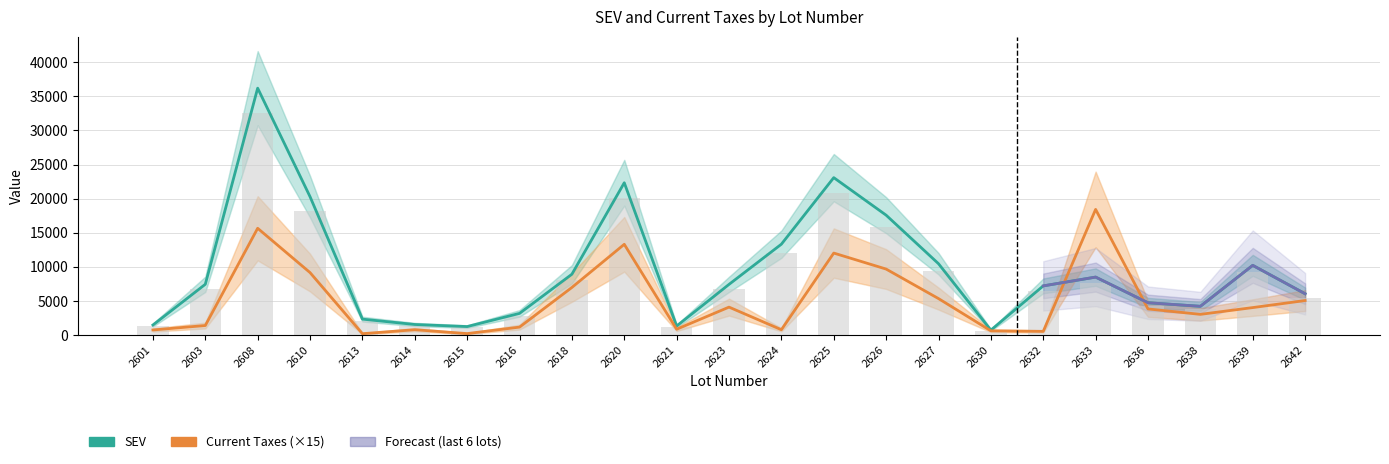

Where is Current Taxes (×15) nearest to the value 9332?

2610